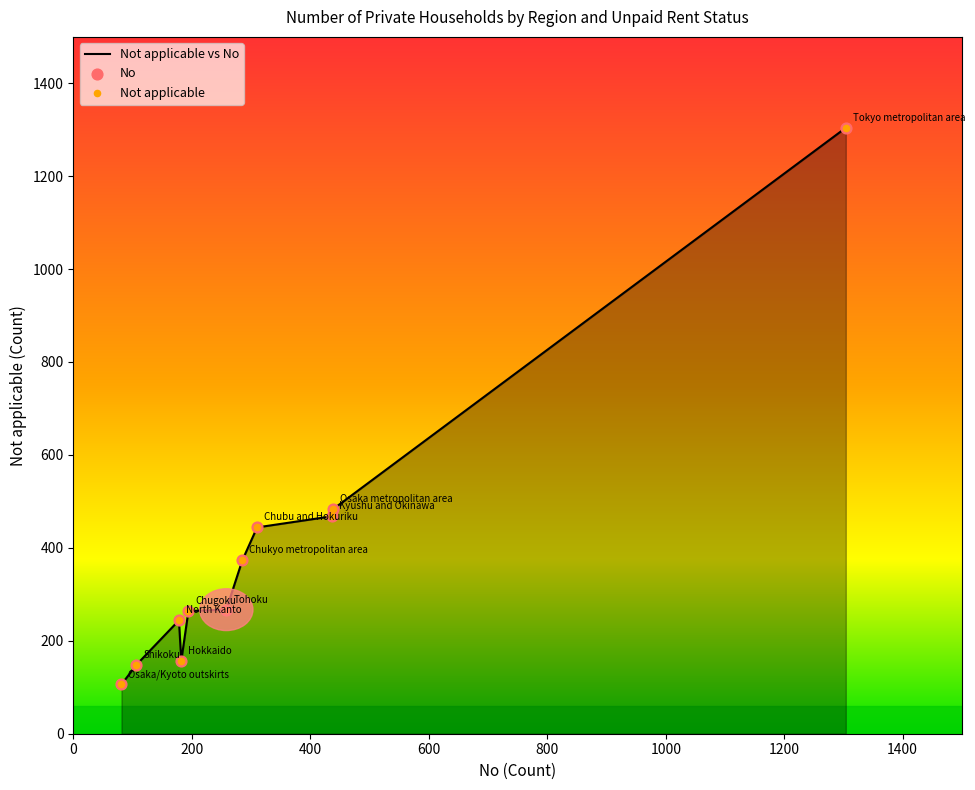

What is the maximum value shown in the chart?

1304